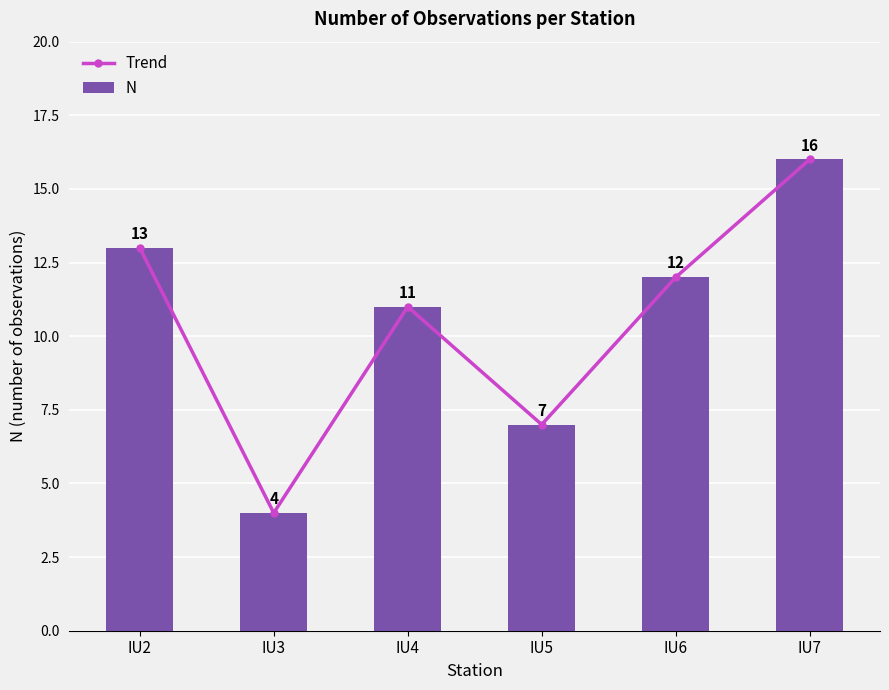

What is the sum of the N values at IU3 and IU7?

20